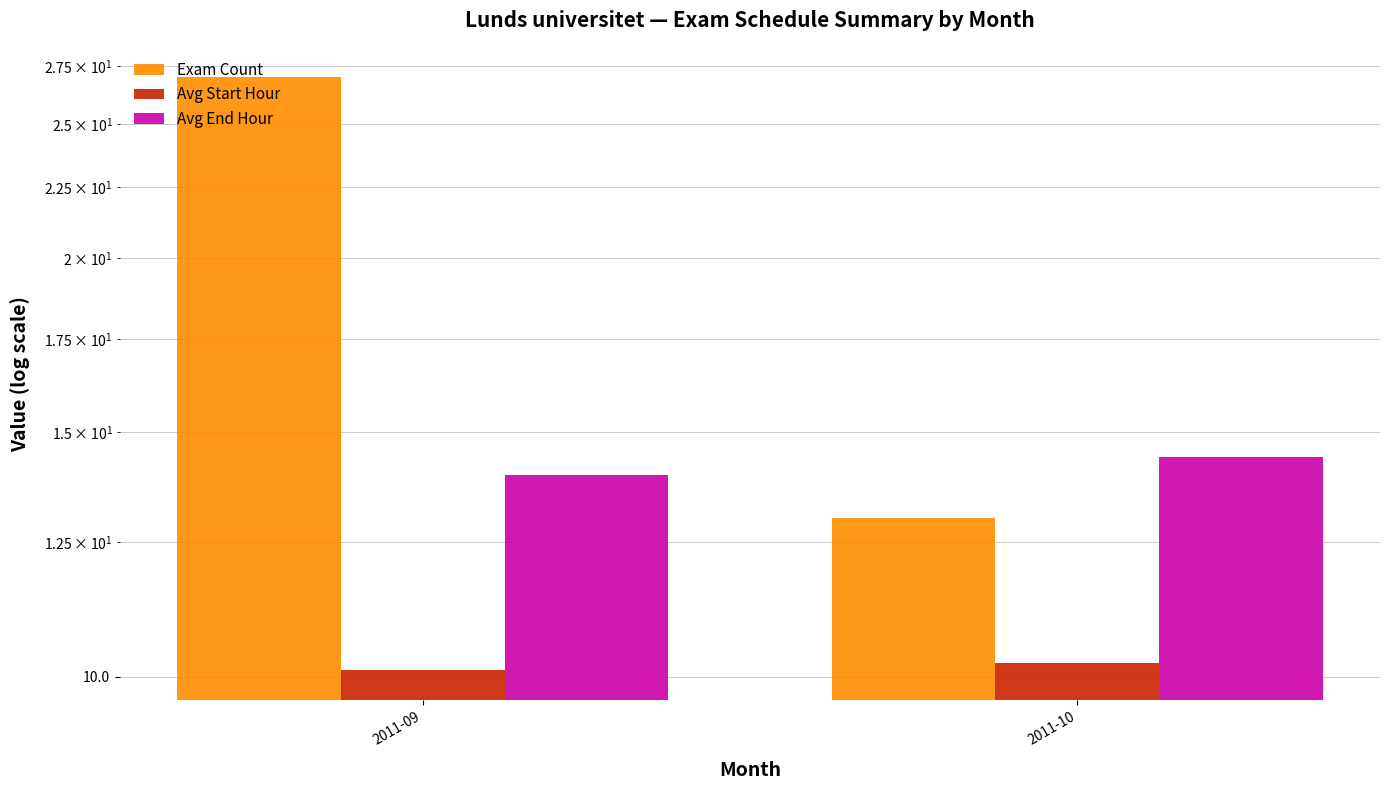

What value does the Exam Count series have at 2011-10?

13.0